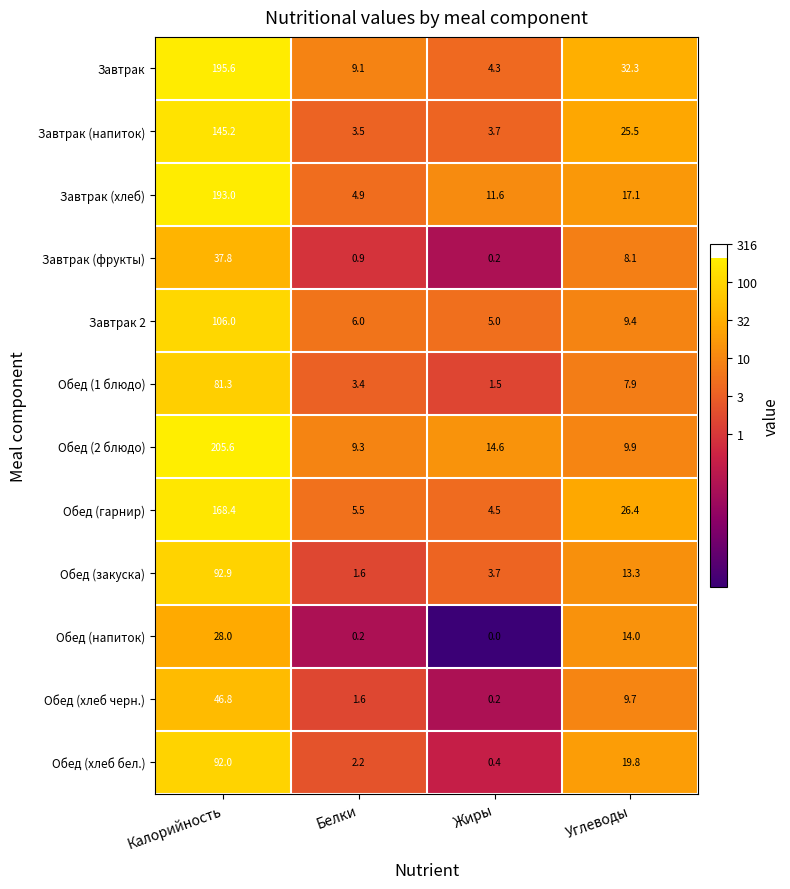

Count the number of data series in this chart.

12